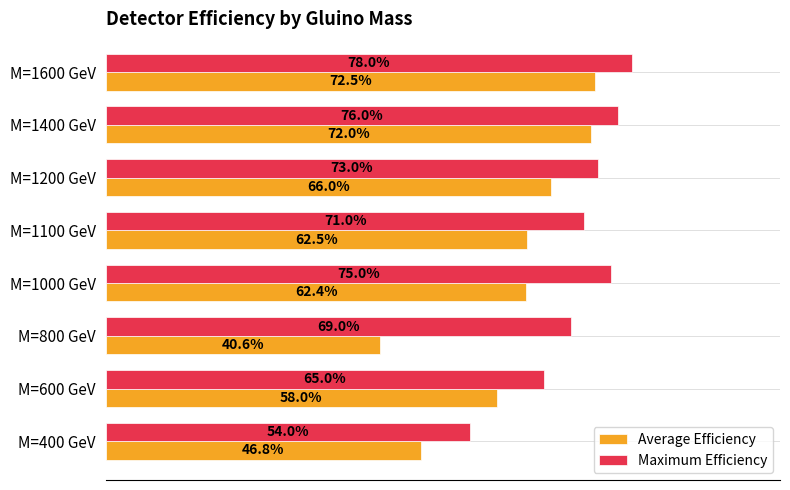

Rank the series by their maximum value, from highest to lowest.

Maximum Efficiency, Average Efficiency